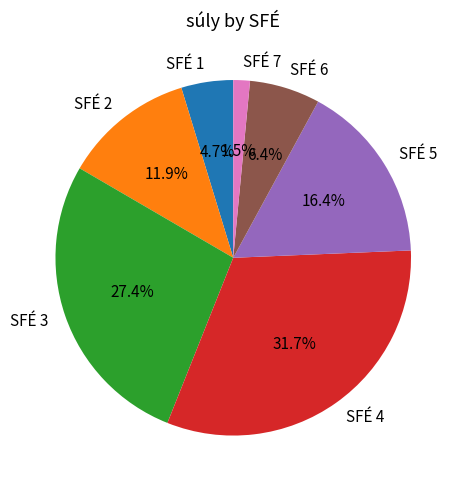

What is the smallest slice in the pie chart?

SFÉ 7